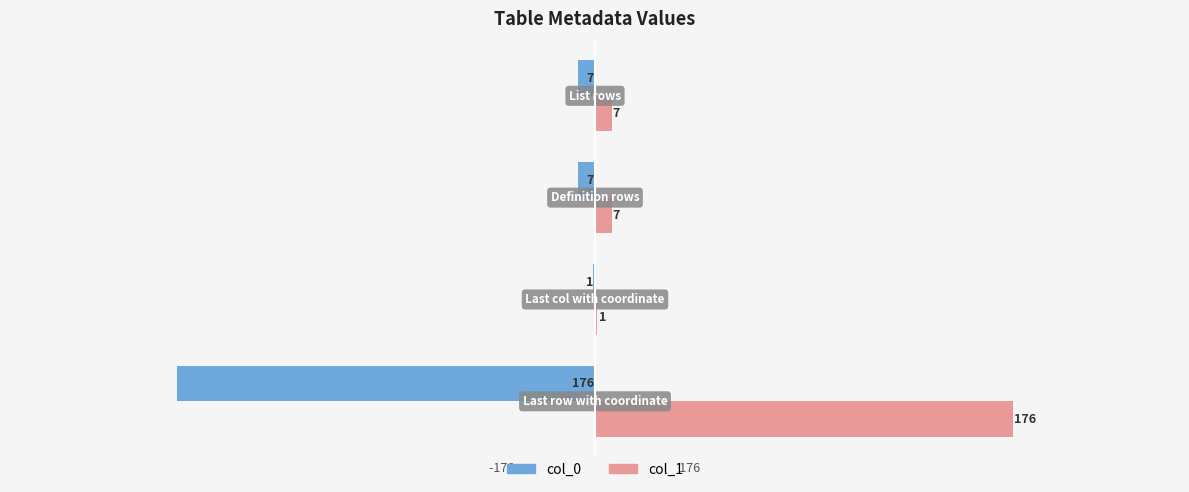

What is the maximum value shown in the chart?

176